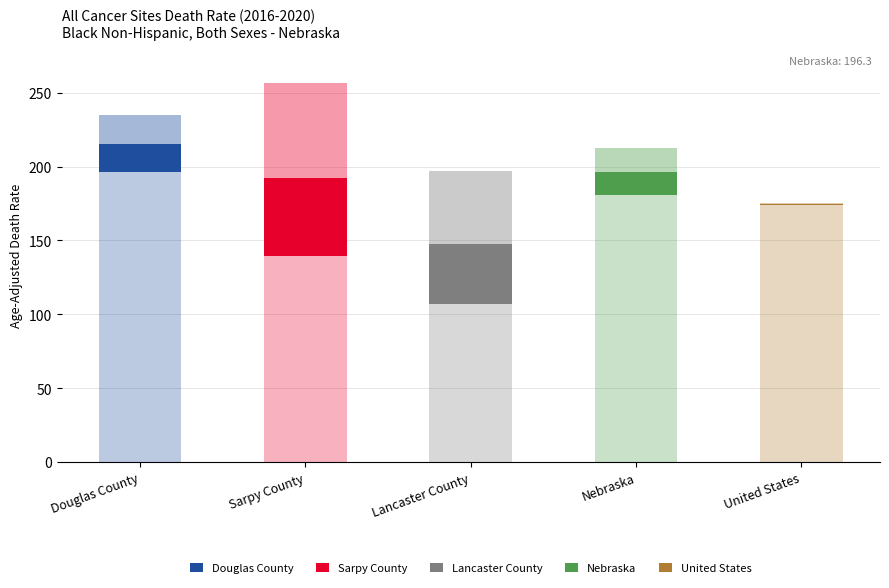

What is the greatest value displayed?

256.2